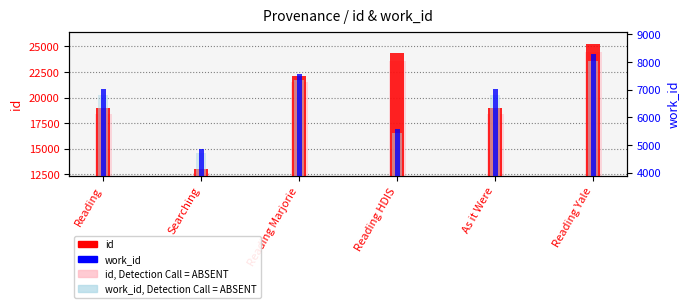

Where is work_id (absent) nearest to the value 6370?

Reading